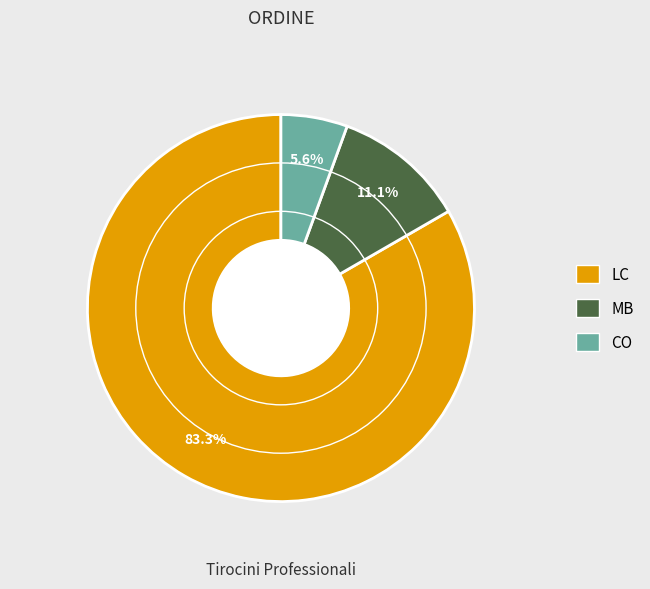

How many segments does this pie chart have?

3